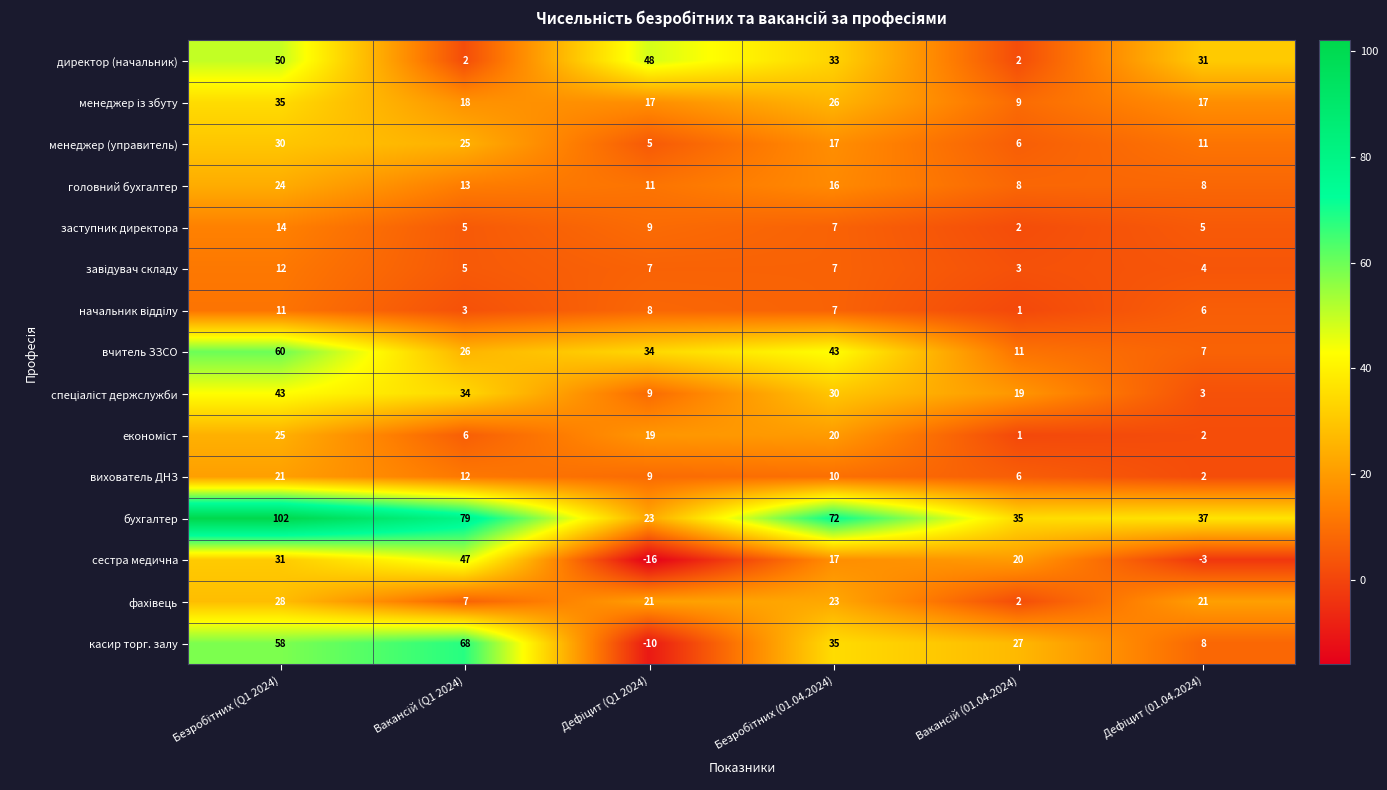

Count the касир торг. залу values in the range 8 to 58.

4